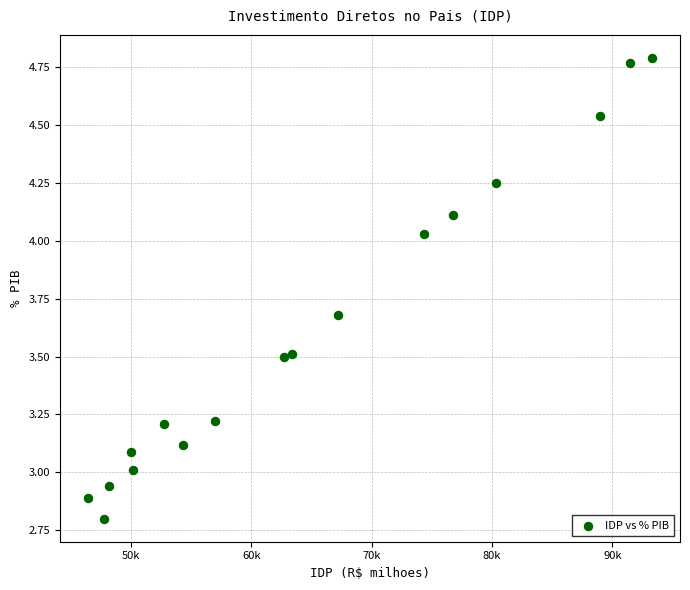

What is the range of X values (max minus min)?

46835.5